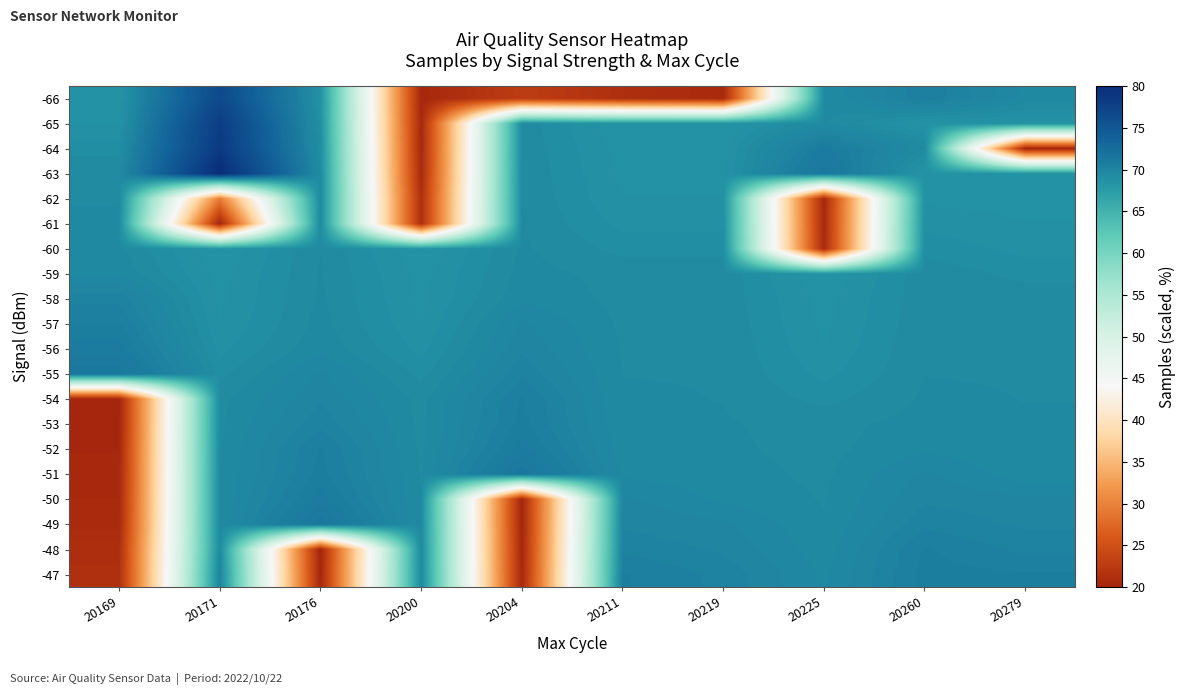

Which has a higher value, 20171 or 20219?

20171